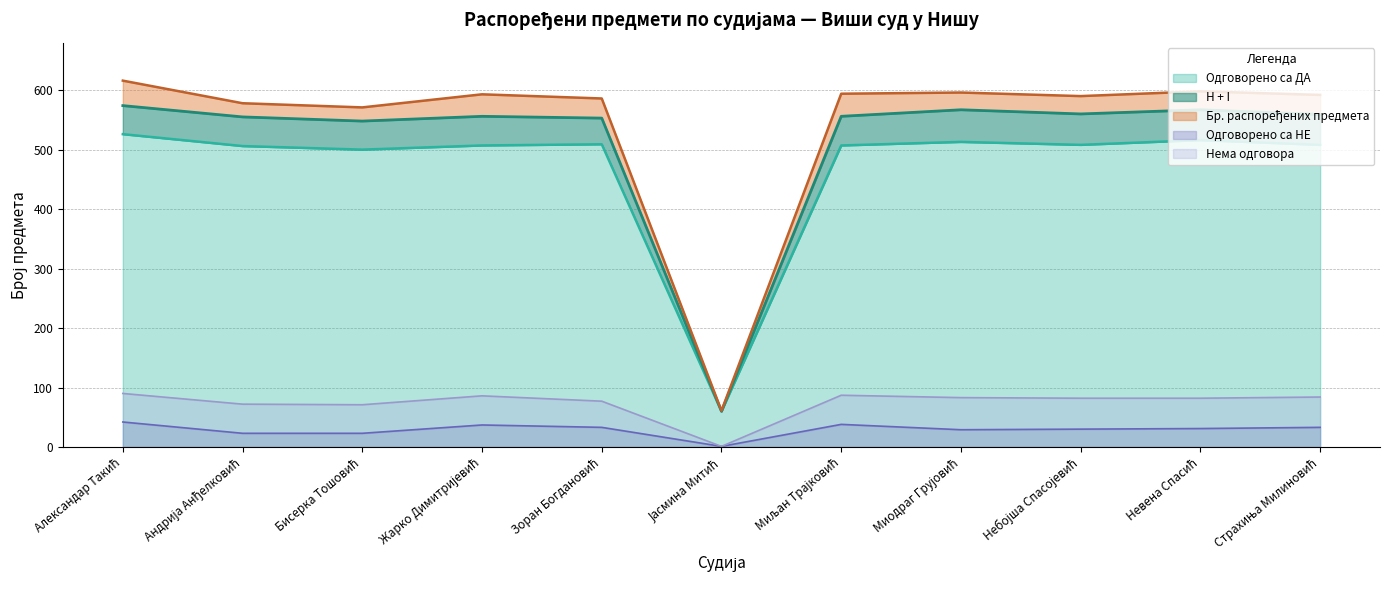

Which series changed the most between Александар Такић and Невена Спасић?

Бр. распоређених предмета